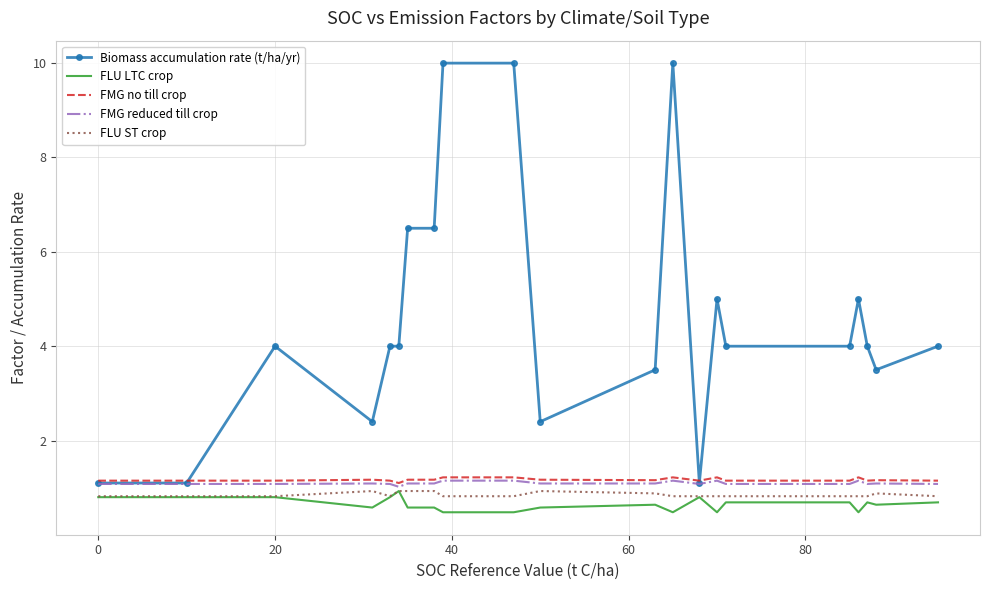

Which series ends up on top after the final intersection of Biomass accumulation rate (t/ha/yr) and FMG no till crop?

Biomass accumulation rate (t/ha/yr)